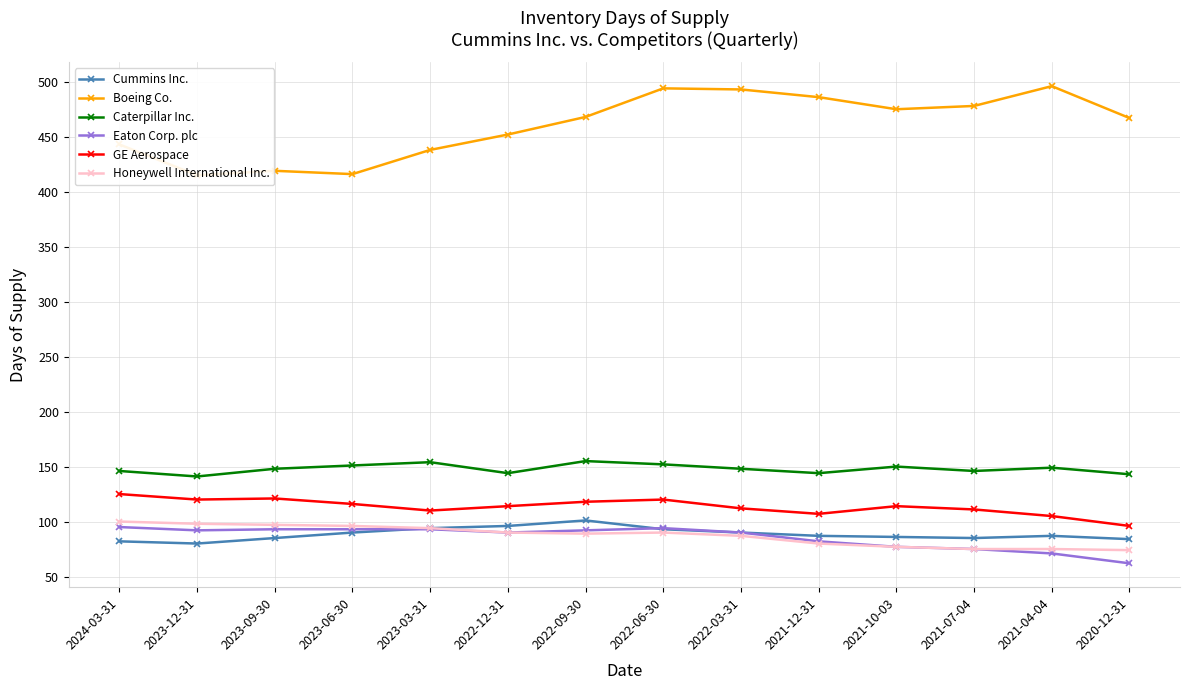

Which series has the largest total across all categories?

Boeing Co.